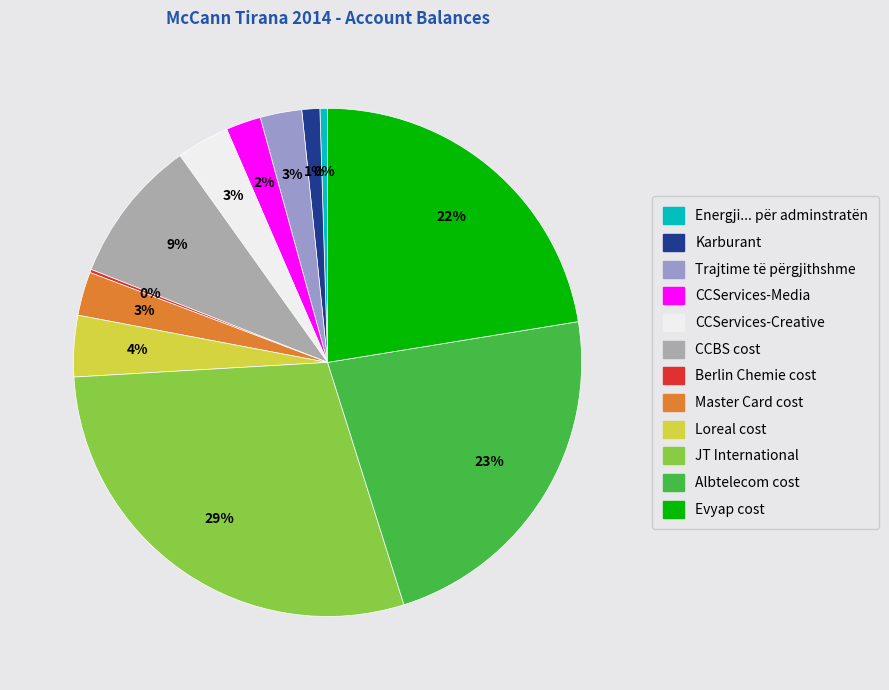

To the nearest percent, what portion does CCServices-Creative represent?

3%